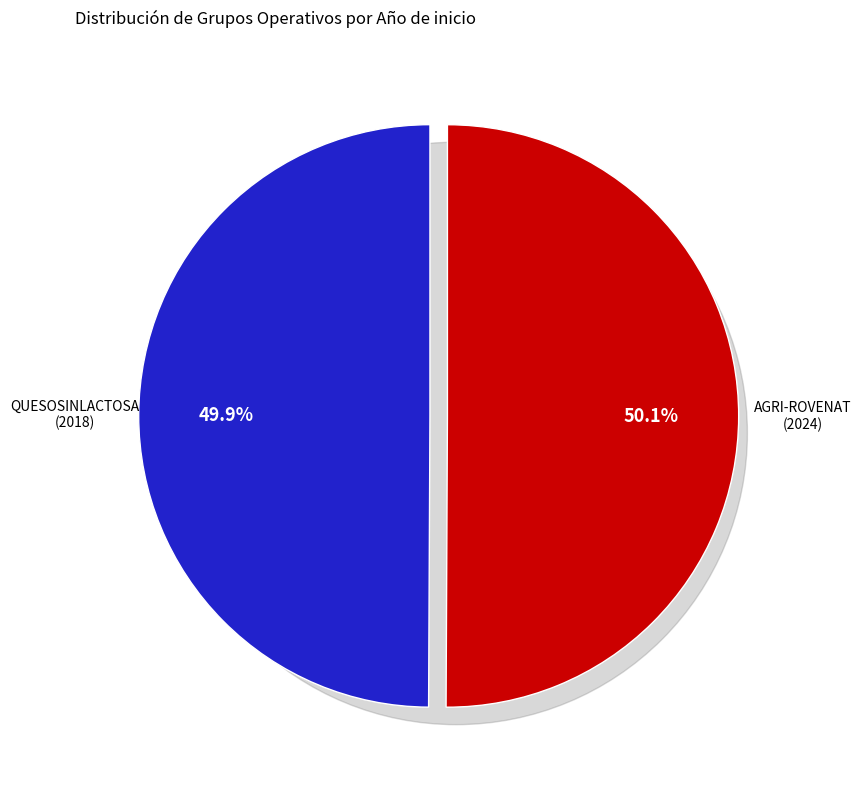

To the nearest percent, what is the average slice percentage?

50%